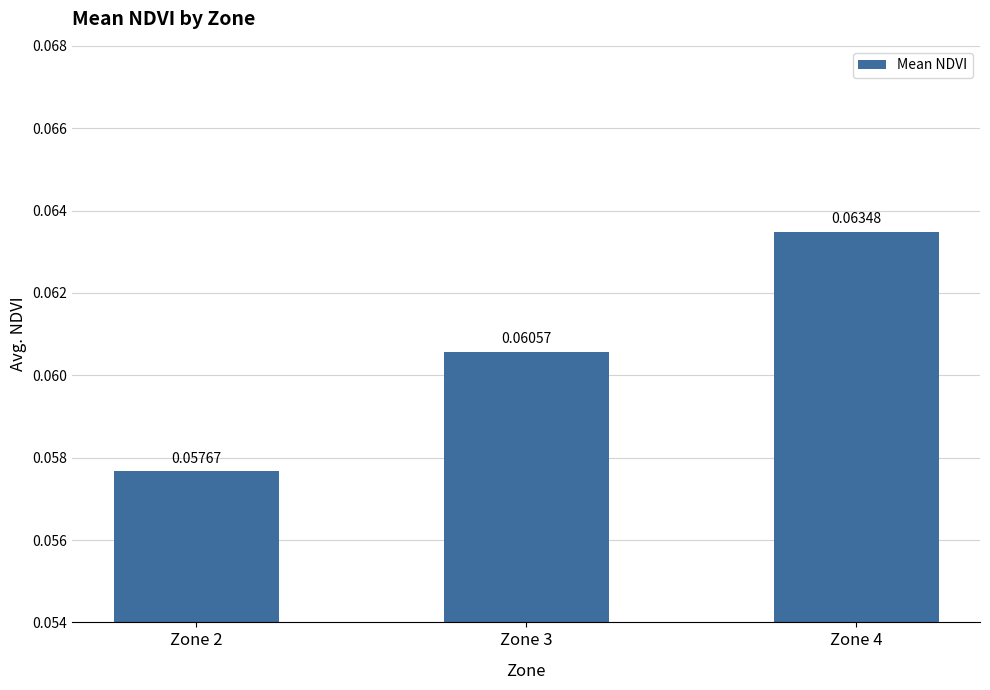

Which has a higher value, Zone 2 or Zone 3?

Zone 3